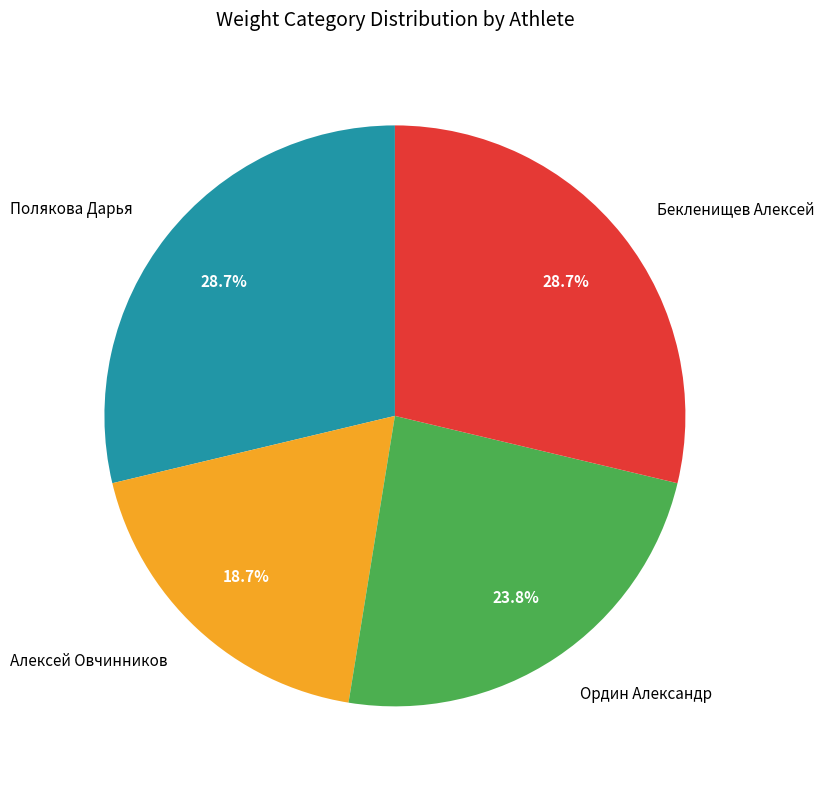

The Бекленищев Алексей slice represents 29% of the pie. True or false?

True